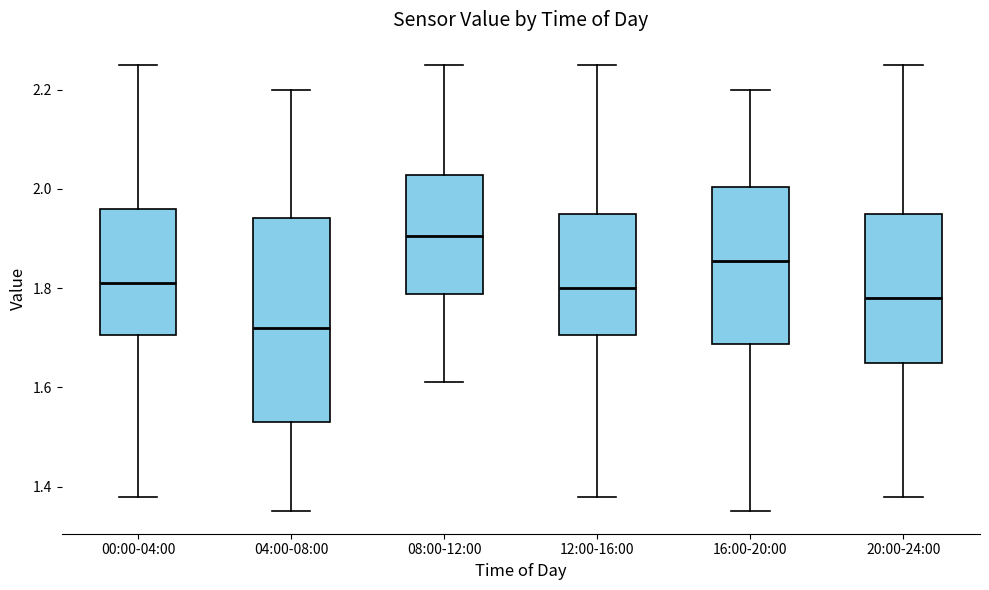

Reading left to right, read every box against the y-axis: the position of its median line, the range the box covers, and the ends of its whiskers. The values are not printed on the chart, so give them approximately, as read against the axis.

00:00-04:00: median 1.82, box 1.70 to 1.96, whiskers 1.38 to 2.26
04:00-08:00: median 1.72, box 1.54 to 1.94, whiskers 1.36 to 2.20
08:00-12:00: median 1.90, box 1.78 to 2.02, whiskers 1.62 to 2.26
12:00-16:00: median 1.80, box 1.70 to 1.96, whiskers 1.38 to 2.26
16:00-20:00: median 1.86, box 1.68 to 2.00, whiskers 1.36 to 2.20
20:00-24:00: median 1.78, box 1.66 to 1.96, whiskers 1.38 to 2.26